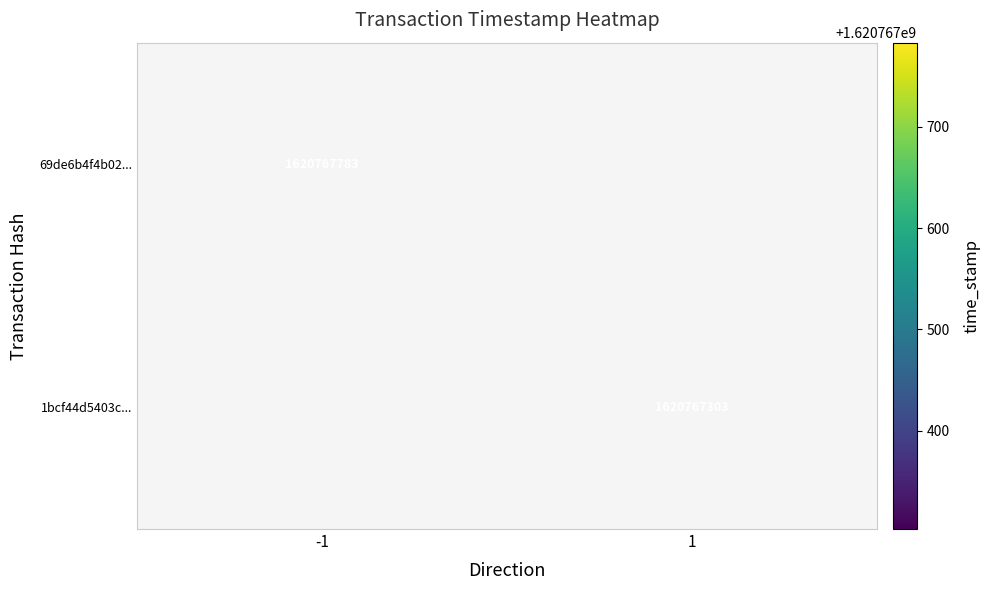

Reading right to left, transcribe all the data shown in this chart.

69de6b4f4b02d95e13bdddcafa951300ffd7110: time_stamp=1620767783	direction=-1
1bcf44d5403c3024ba801ac96e86b486c9b7956: time_stamp=1620767303	direction=1